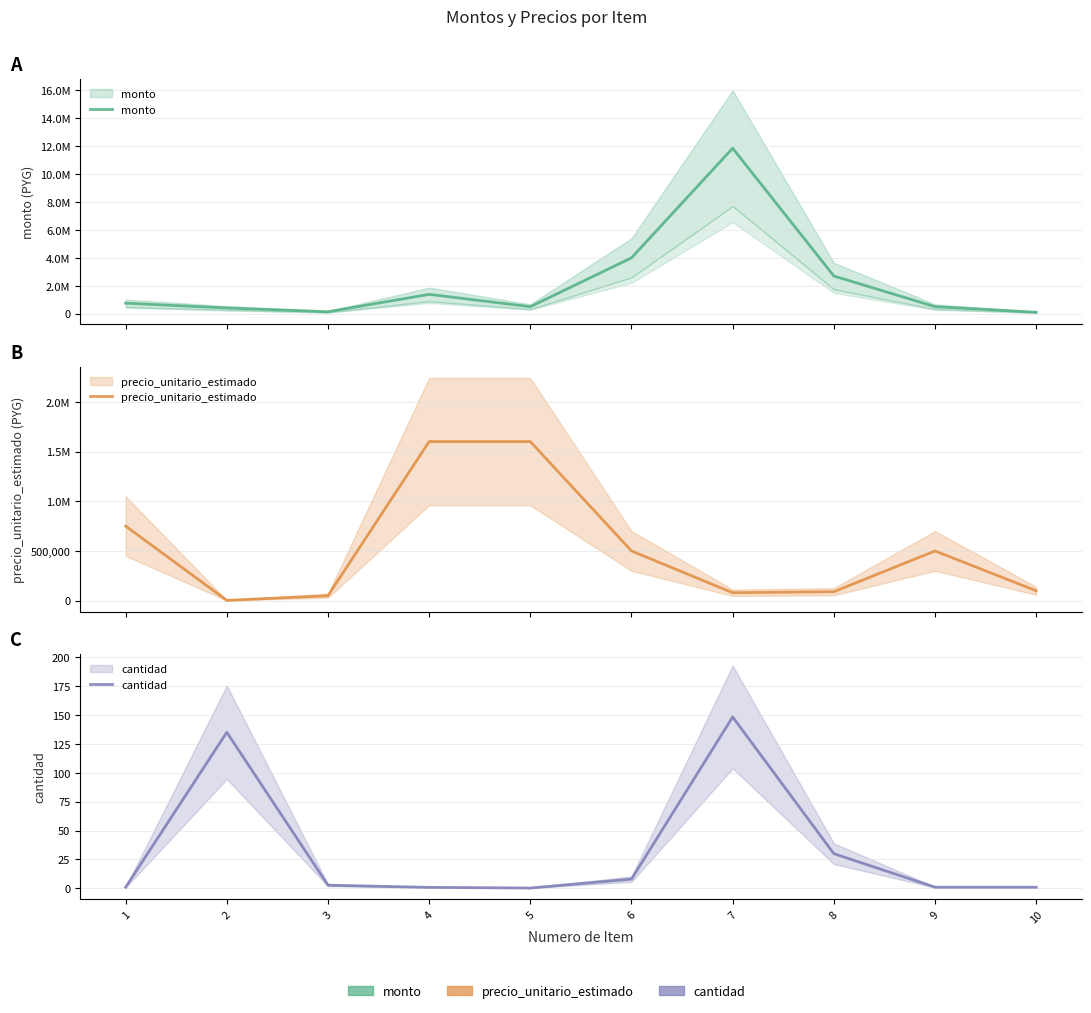

True or false: precio_unitario_estimado and cantidad intersect in this chart.

False